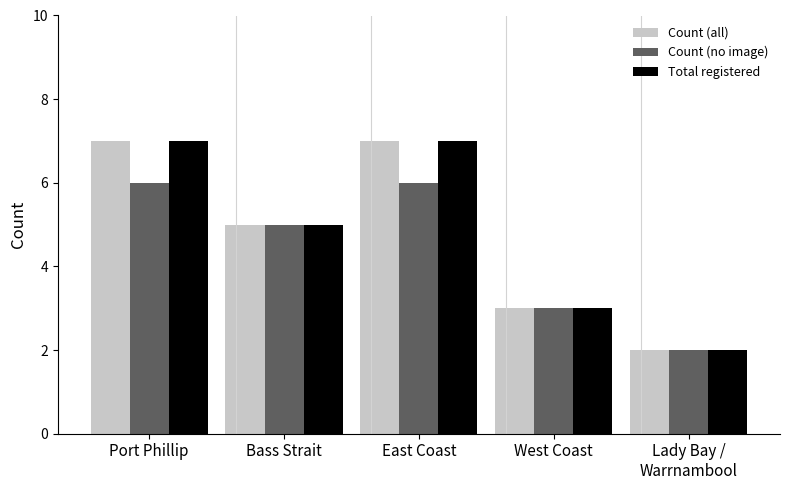

What is the label of the 5th bar from the left?

Lady Bay /
Warrnambool